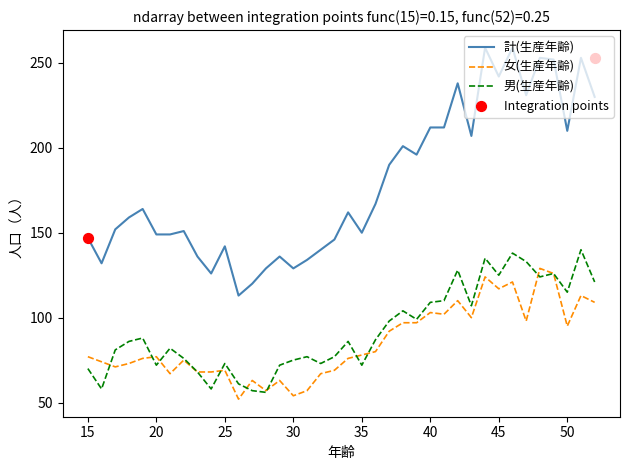

Which series has the largest total across all categories?

計(生産年齢)